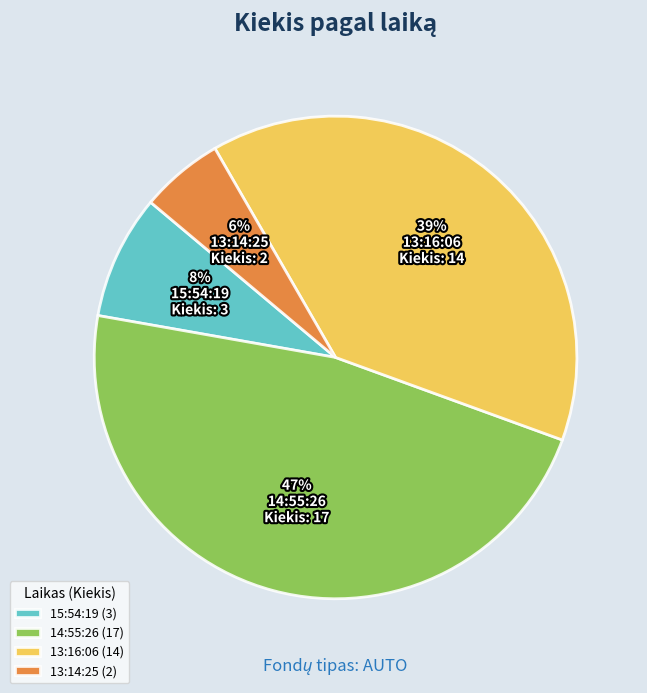

True or false: 14:55:26 accounts for 60% of the total.

False